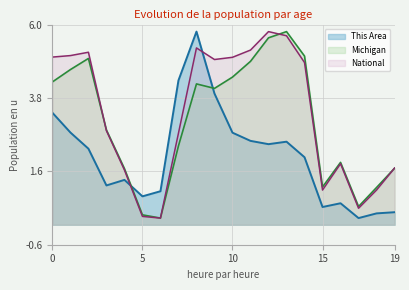

What is the total value across all series at 5?

1.4